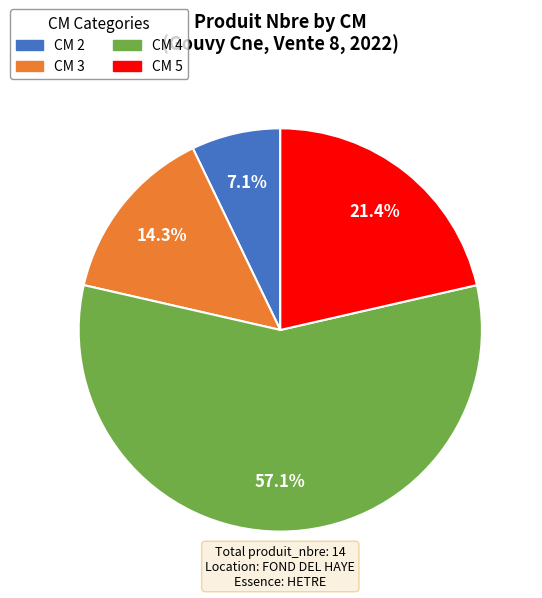

How many segments does this pie chart have?

4